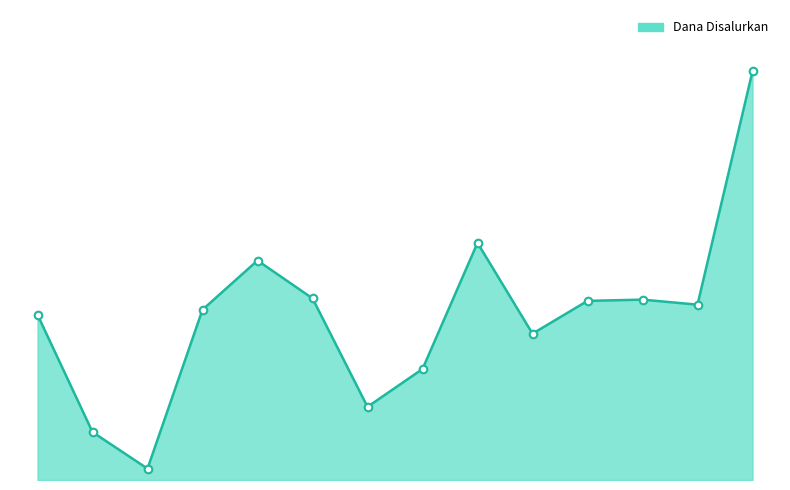

Does the chart have visible grid lines?

No